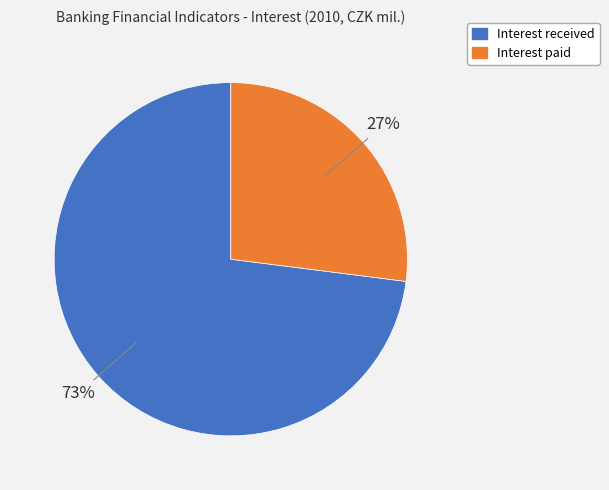

How many slices are in this pie chart?

2